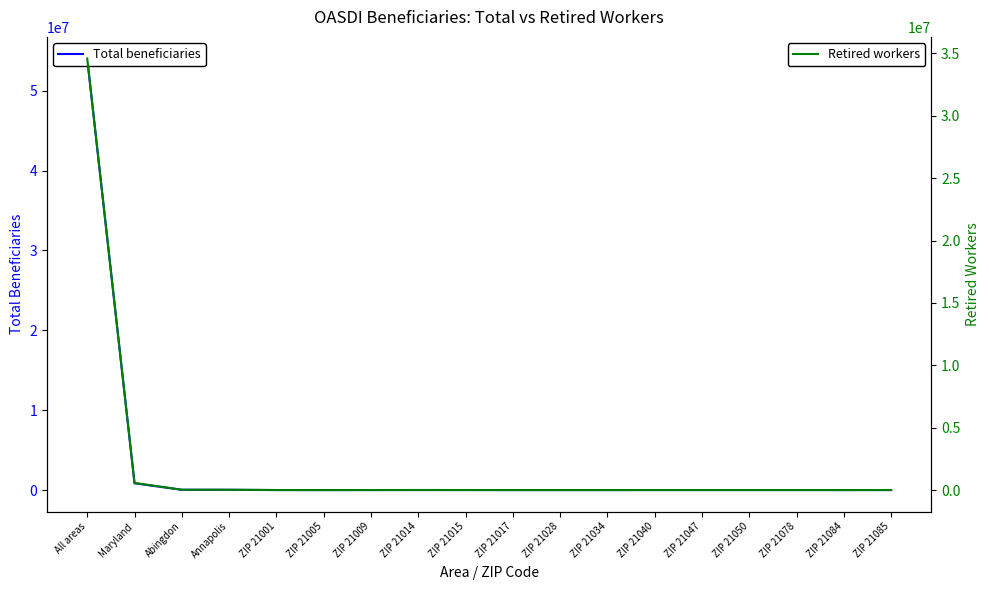

True or false: Retired workers and Total beneficiaries cross at least once.

False